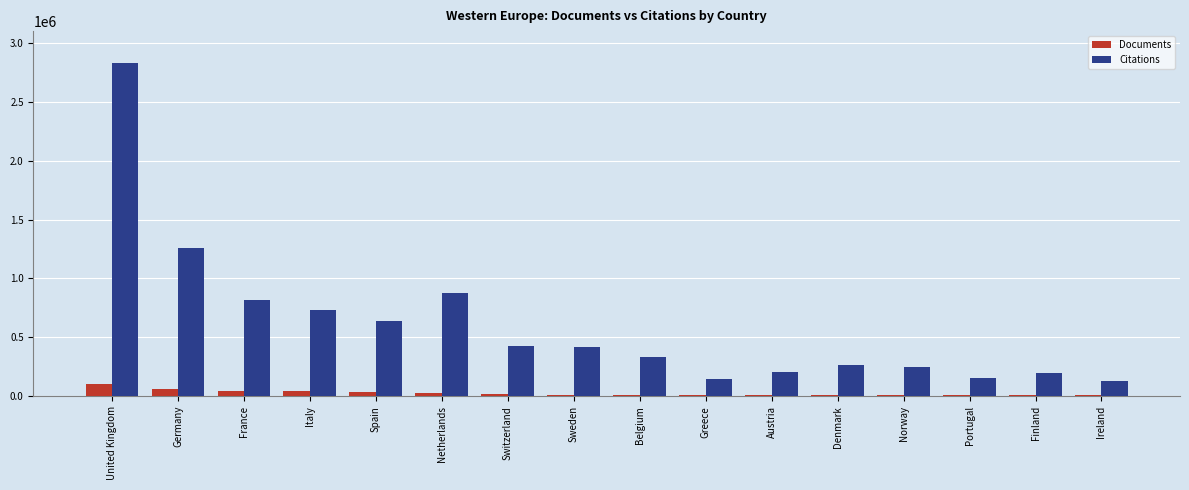

What is the sum of the Citations values at Ireland and Switzerland?

559013